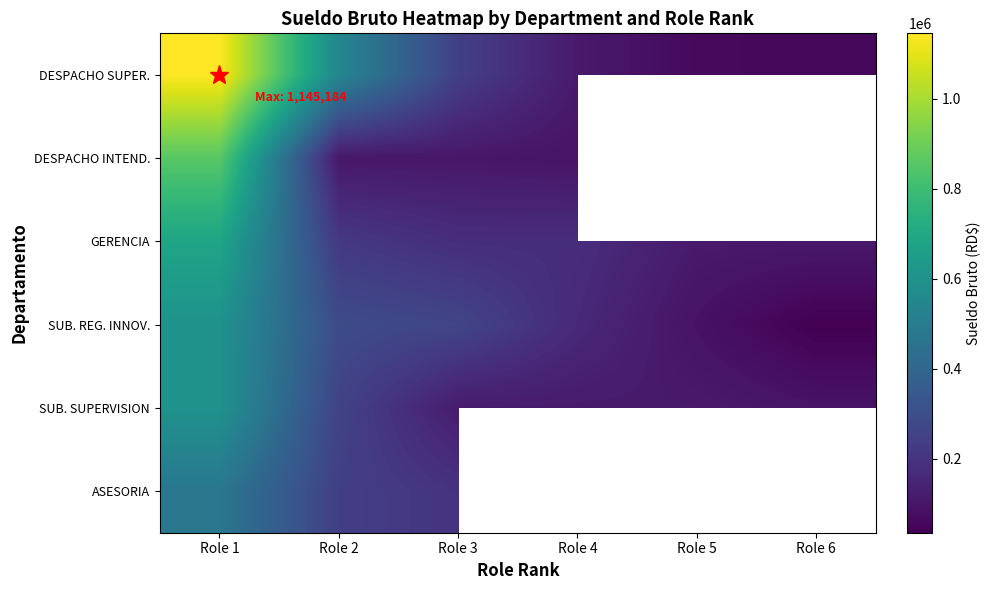

The value of ASESORIA at Role 3 is 314440.3. True or false?

False